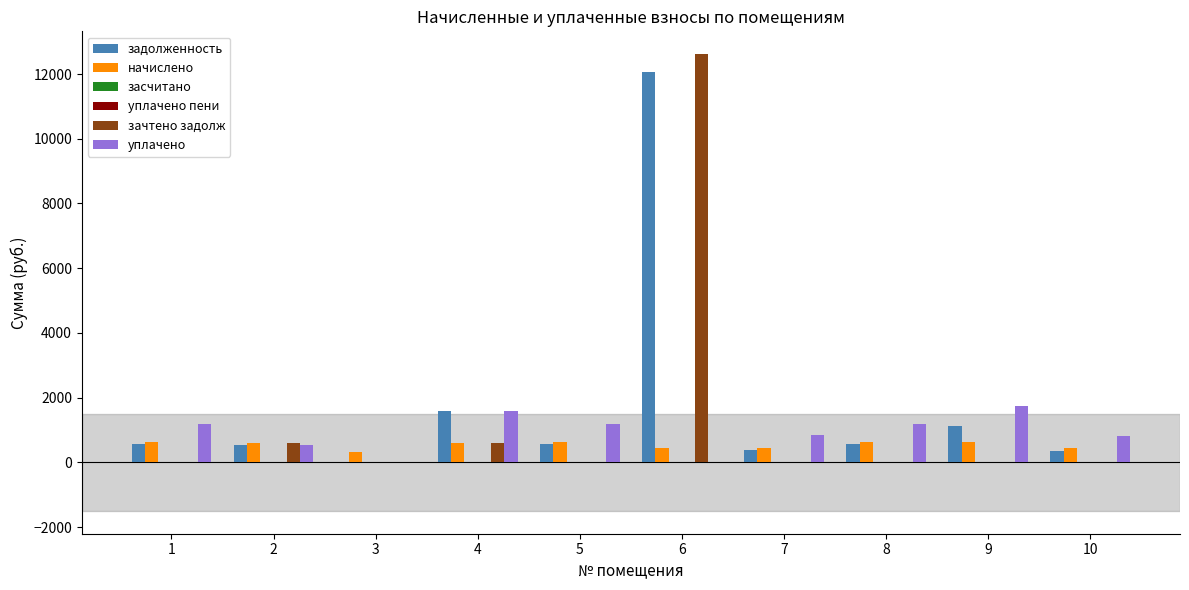

Which series changed the most between 3 and 6?

зачтено задолж